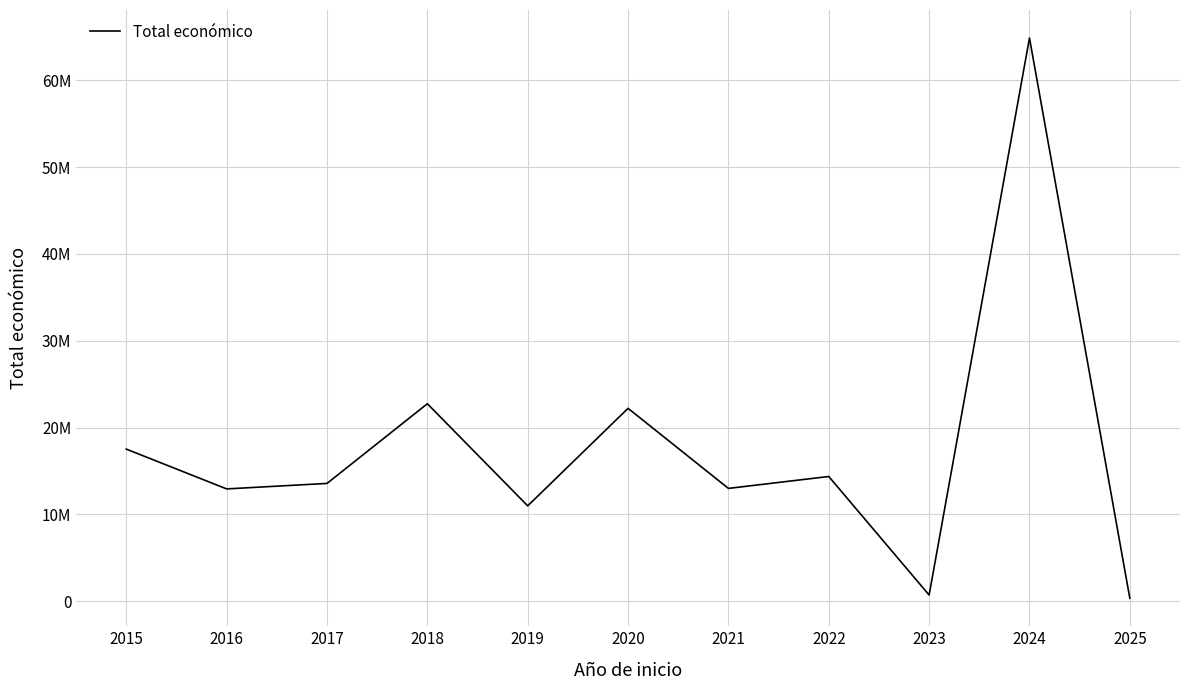

At which category does the chart reach its minimum across all series?

2025